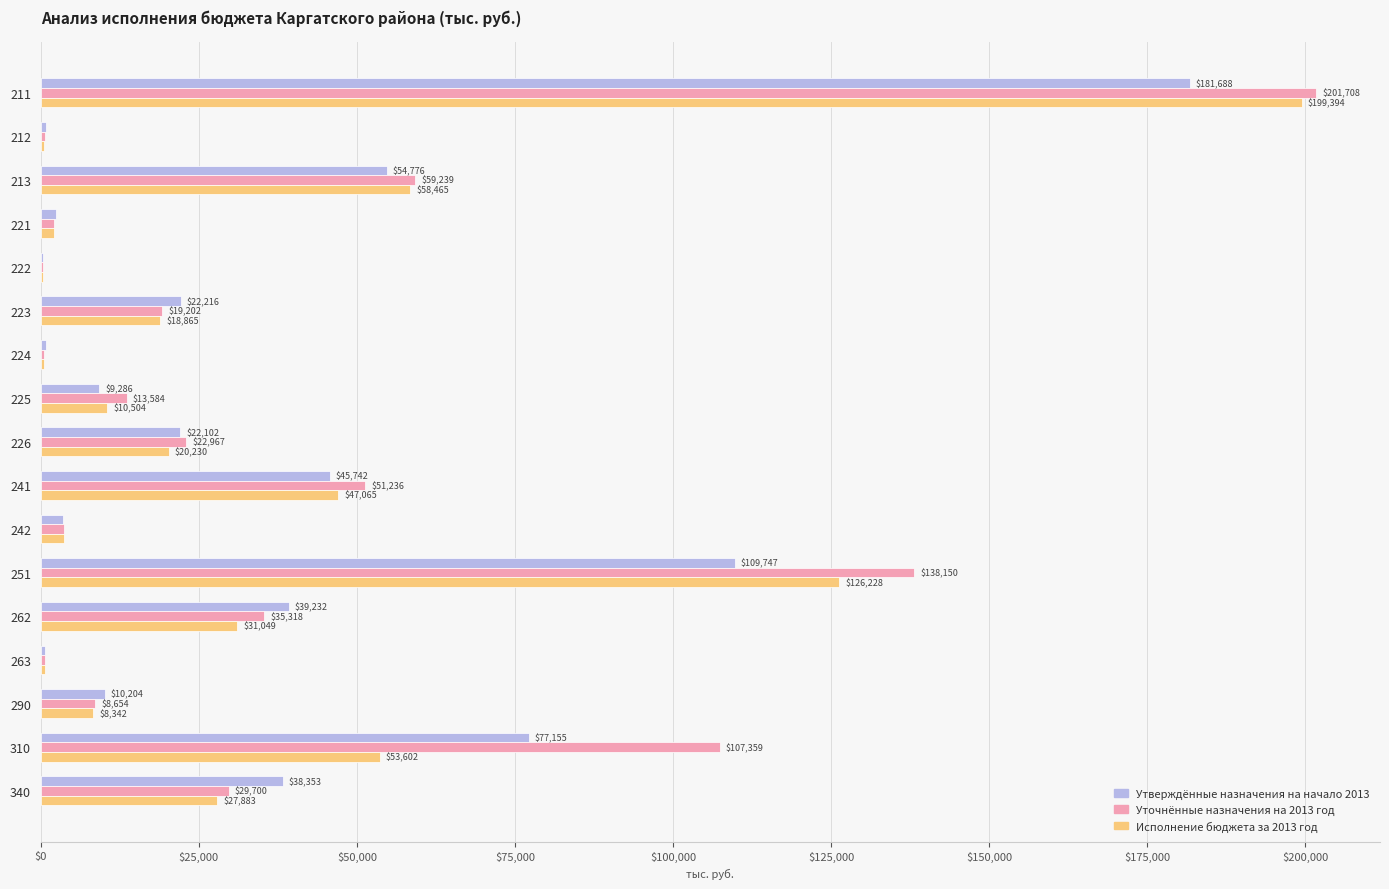

The value of Уточнённые назначения на 2013 год at 310 is 177053.4. True or false?

False